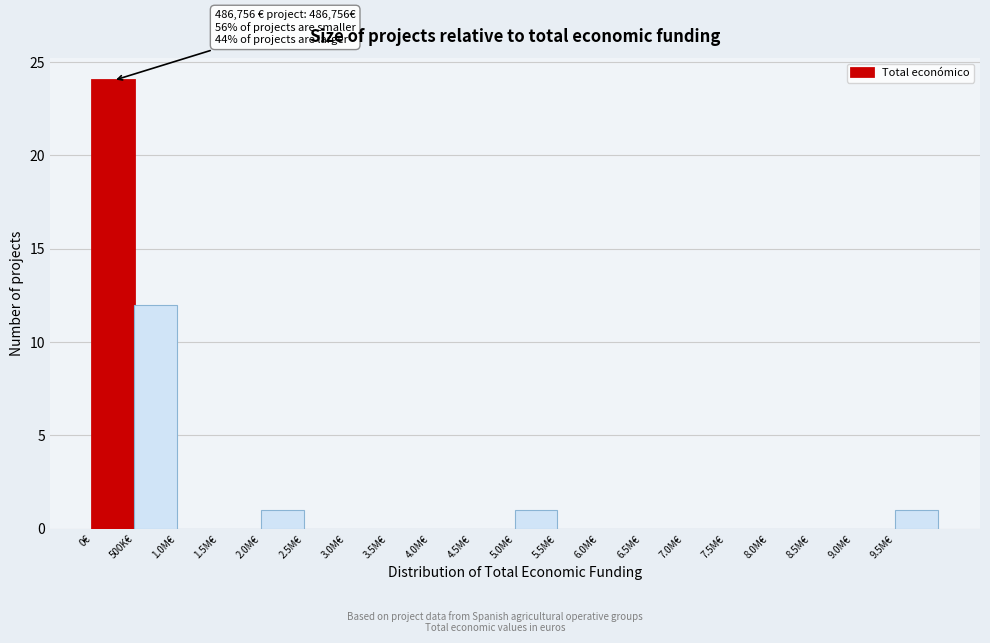

Reading right to left, extract all data points from this chart.

9.5M€=1	9.0M€=0	8.5M€=0	8.0M€=0	7.5M€=0	7.0M€=0	6.5M€=0	6.0M€=0	5.5M€=0	5.0M€=1	4.5M€=0	4.0M€=0	3.5M€=0	3.0M€=0	2.5M€=0	2.0M€=1	1.5M€=0	1.0M€=0	500K€=12	0€=24